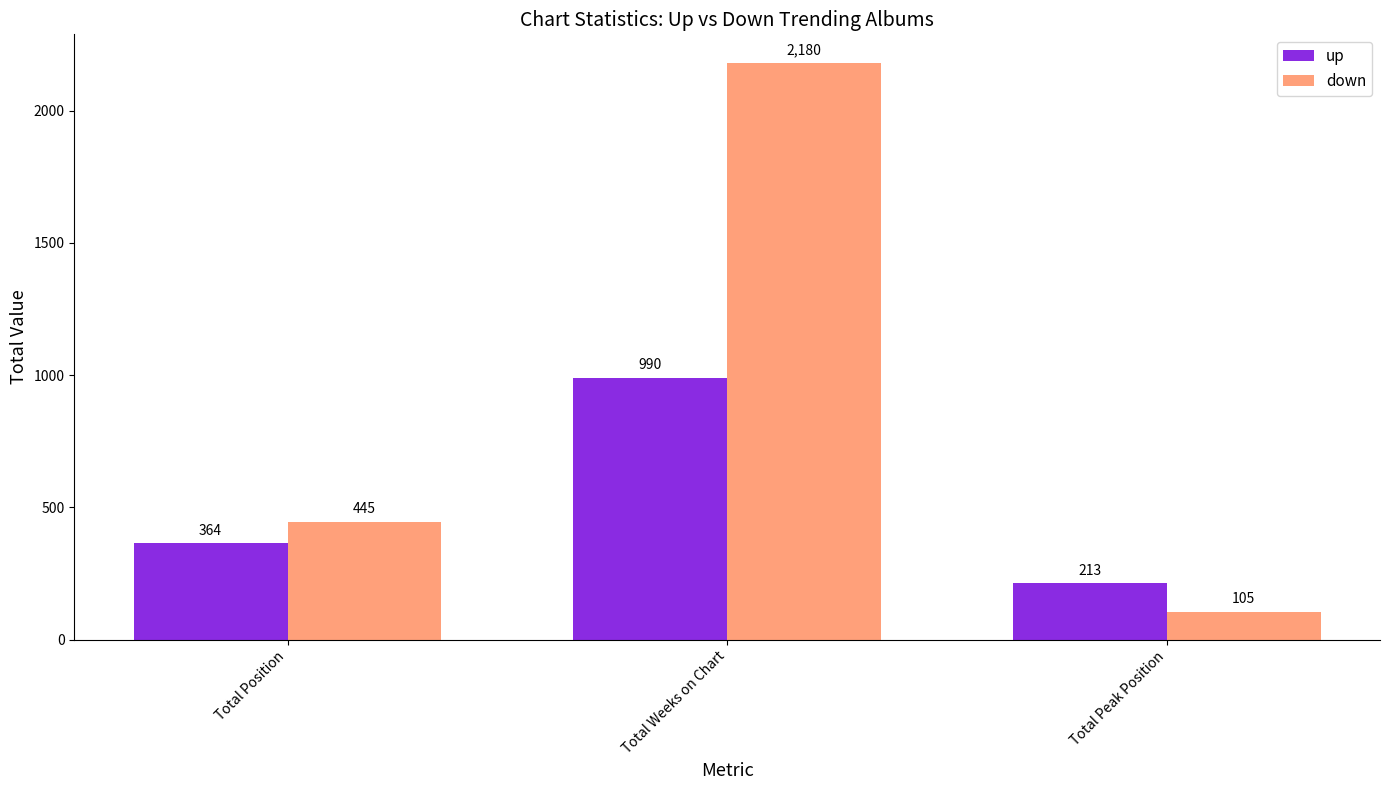

Reading left to right, list all the values displayed in this chart.

up: Total Position=364	Total Weeks on Chart=990	Total Peak Position=213
down: Total Position=445	Total Weeks on Chart=2180	Total Peak Position=105